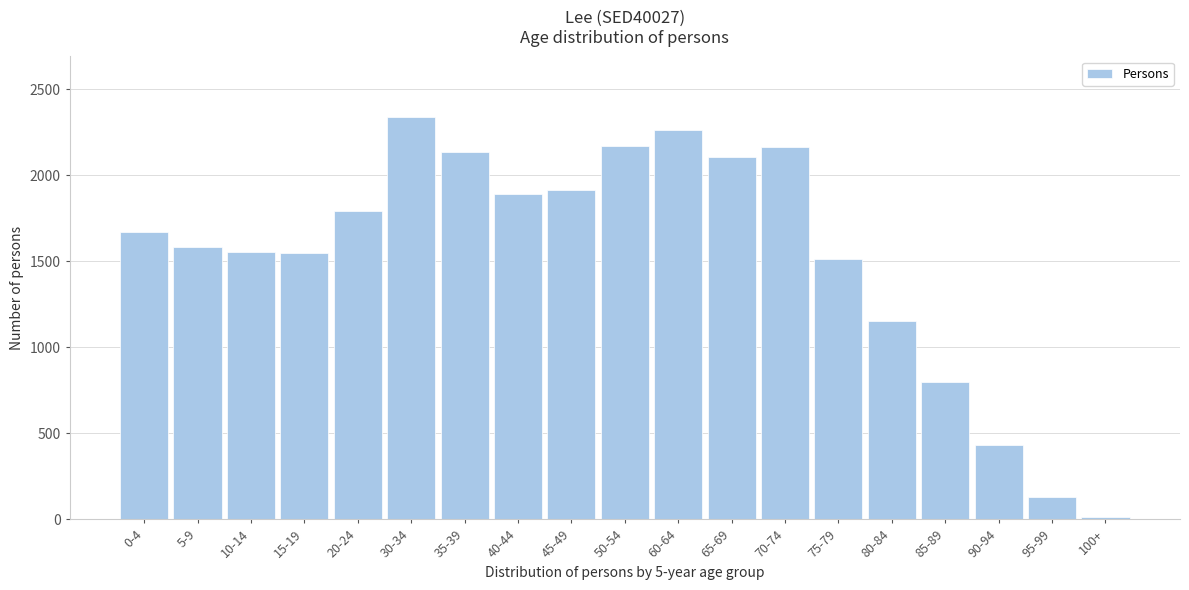

What is the difference between the maximum and minimum values?

2324